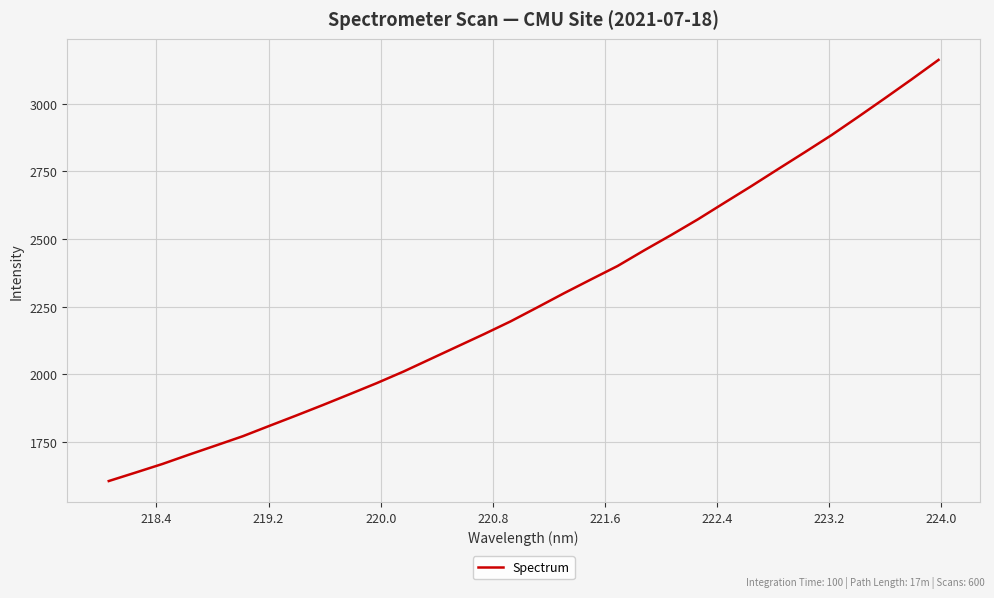

What is the smallest value displayed?

1605.2